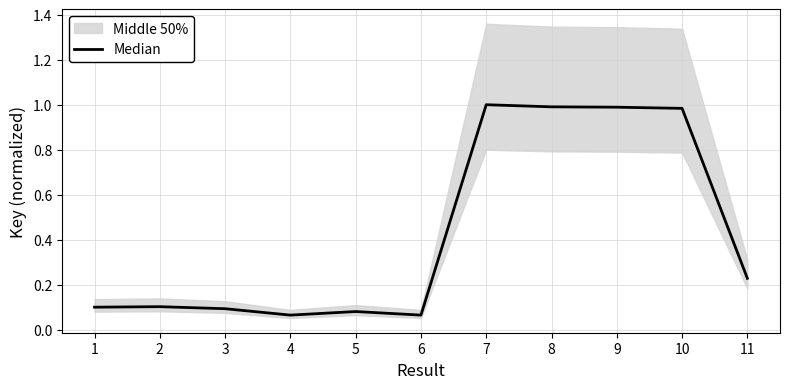

What is the average value?

0.4